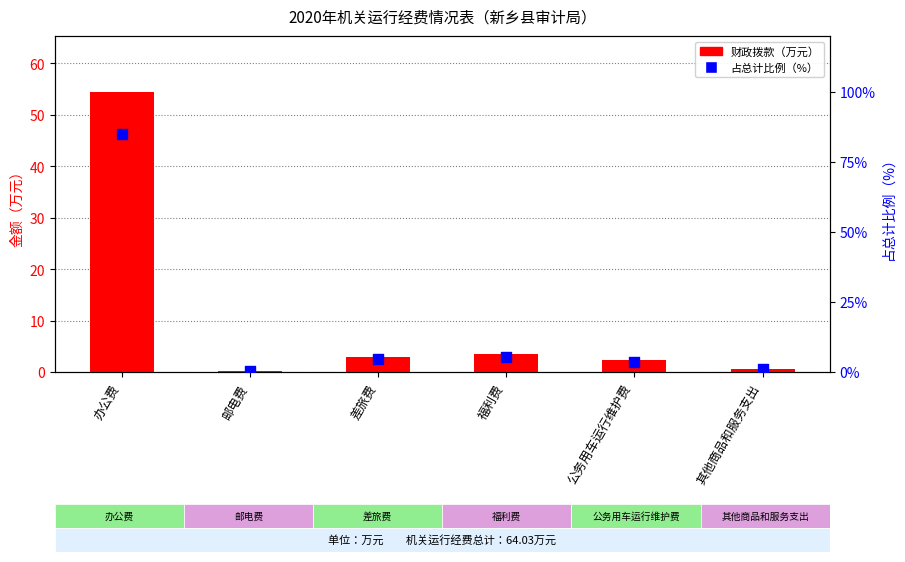

What are all the series names shown in the legend?

财政拨款（万元）, 占总计比例（%）